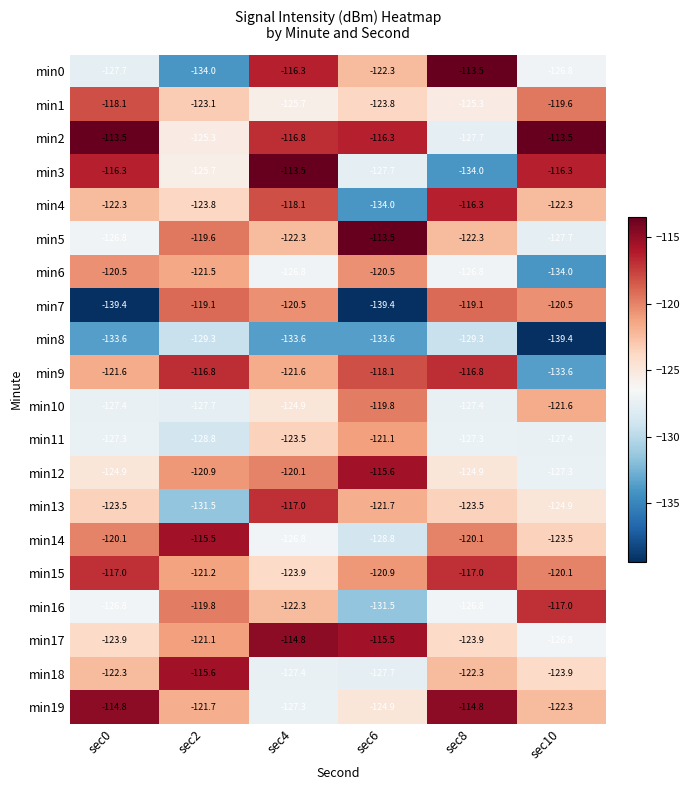

What is the minimum value for min8?

-139.4